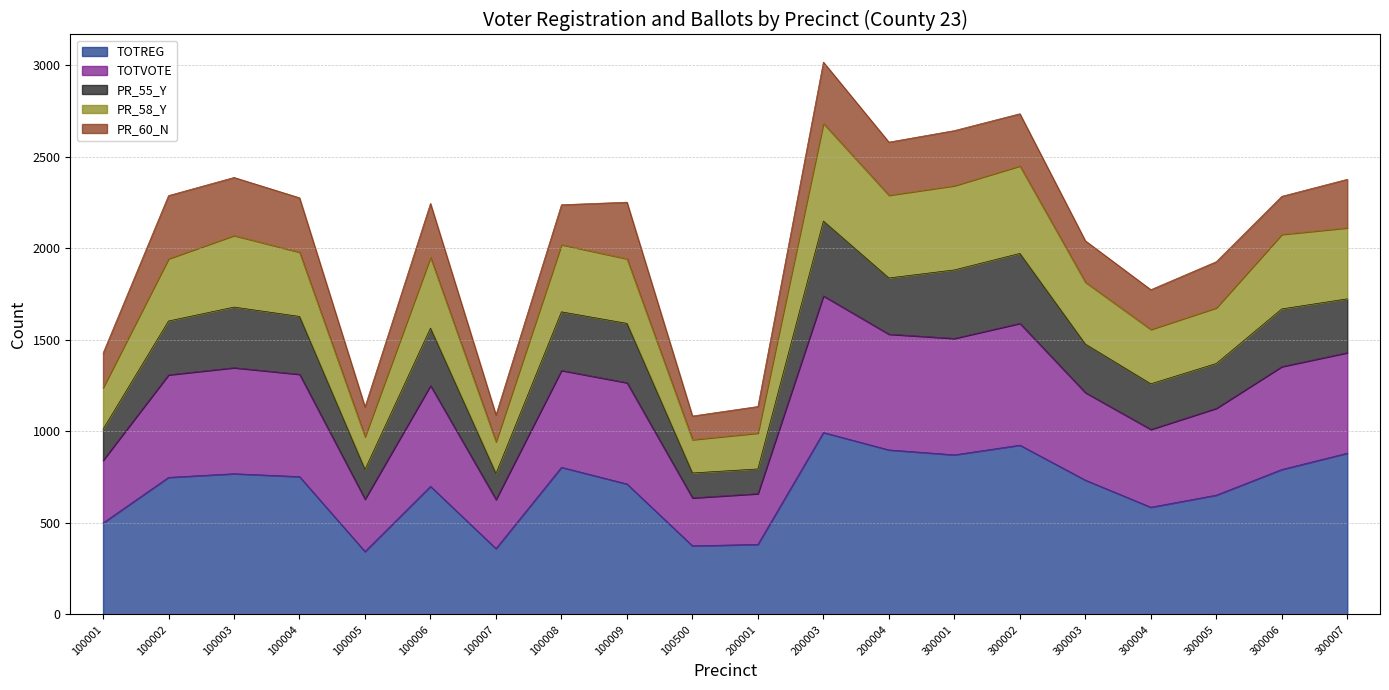

Between 100004 and 100009, which series saw the biggest shift?

TOTREG